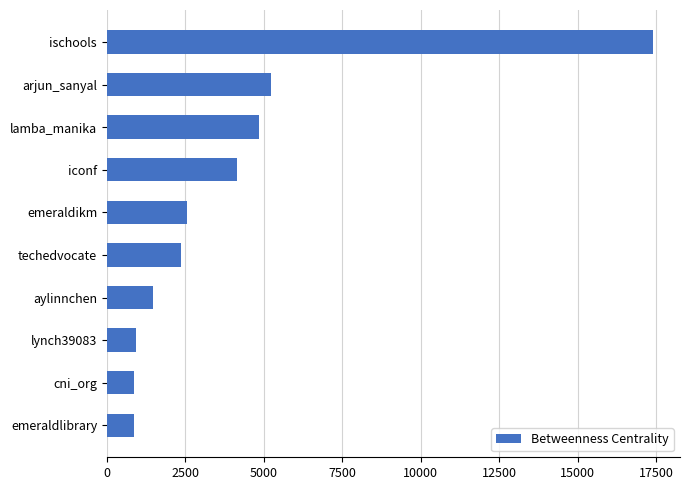

What is the sum of the values at ischools and lynch39083?

18322.6